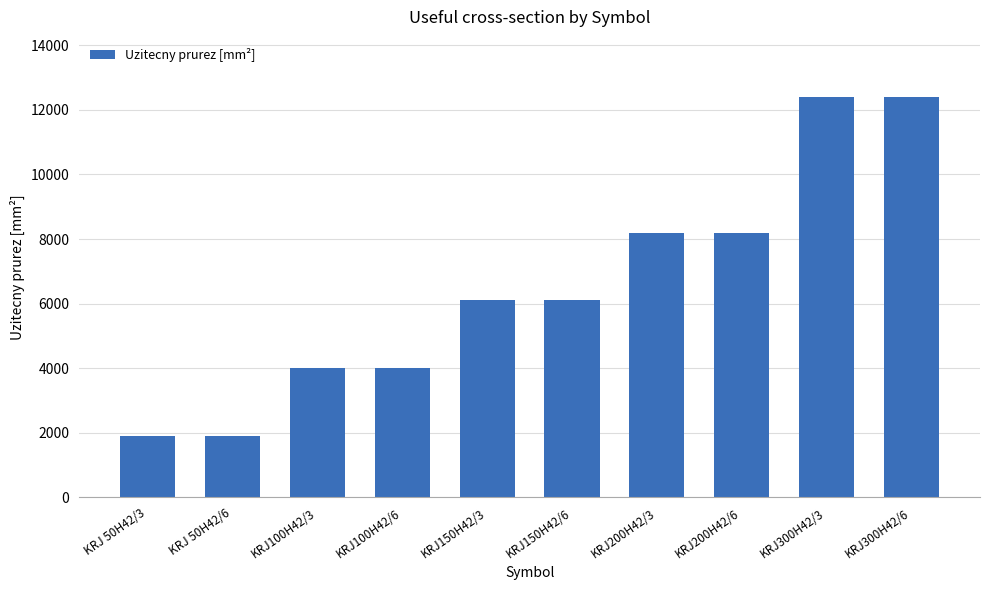

The value at KRJ200H42/6 is 4023. True or false?

False